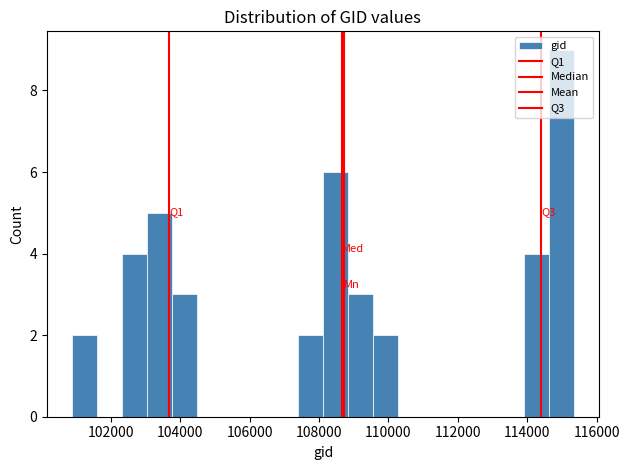

Read against the x-axis, roughly where is the centre of the tallest bar?

115000